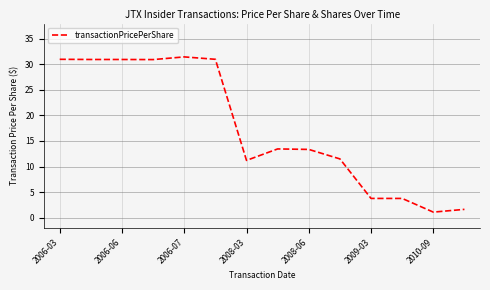

What is the smallest value displayed?

1.1